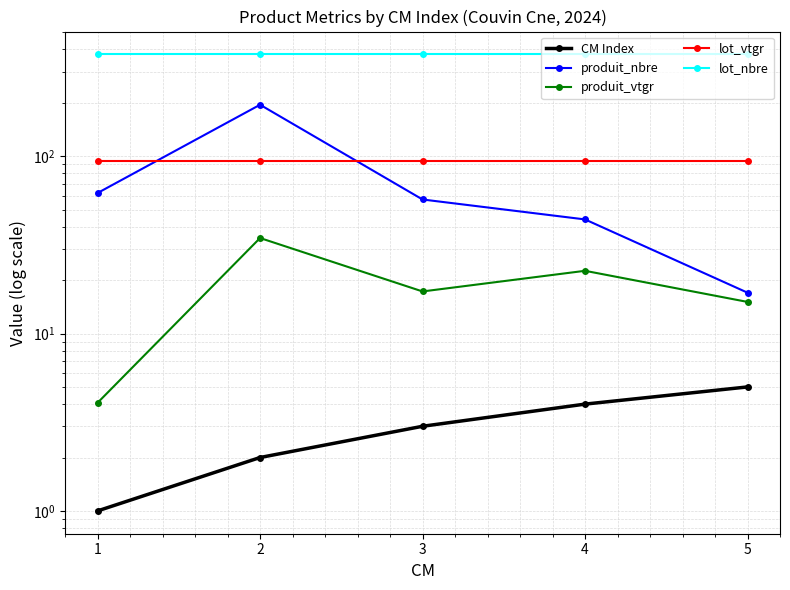

Reading left to right, extract all data points from this chart.

CM Index: 1.0	2.0	3.0	4.0	5.0
produit_nbre: 62.0	195.0	57.0	44.0	17.0
produit_vtgr: 4.1	34.6	17.3	22.6	15.1
lot_vtgr: 93.6	93.6	93.6	93.6	93.6
lot_nbre: 375.0	375.0	375.0	375.0	375.0